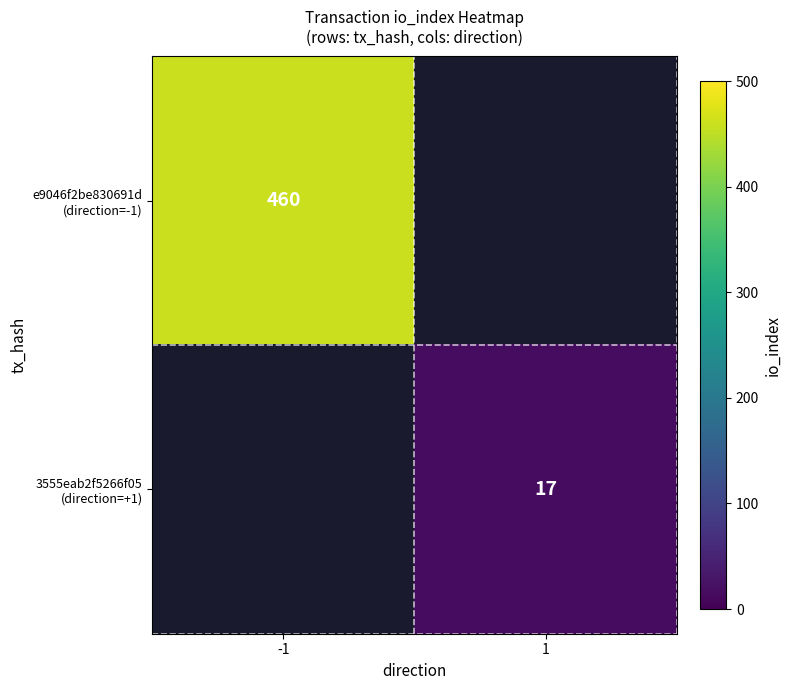

Read the e9046f2be830691d (direction=-1) value at -1.

460.0